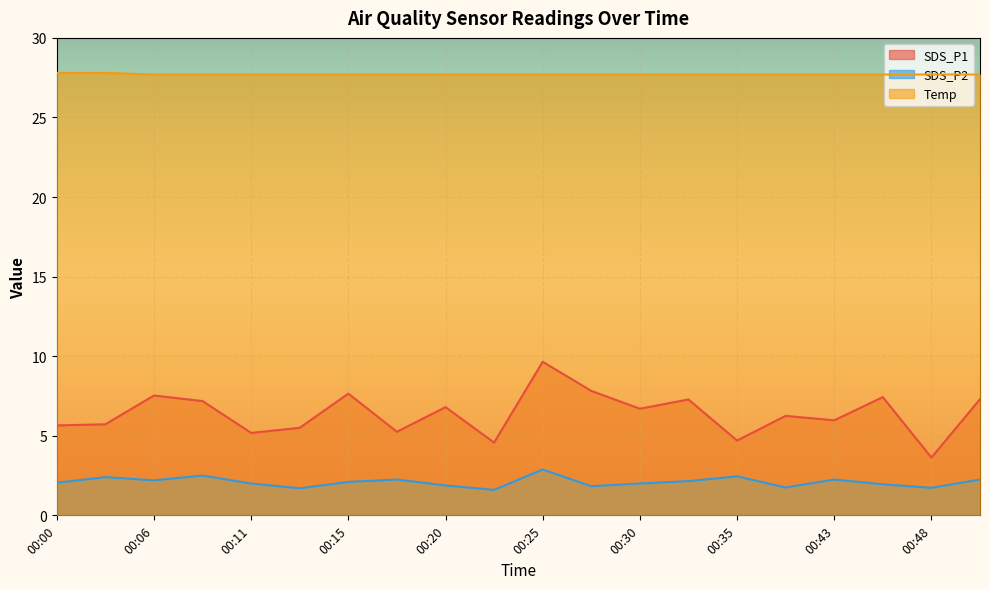

True or false: SDS_P1 and SDS_P2 intersect in this chart.

False